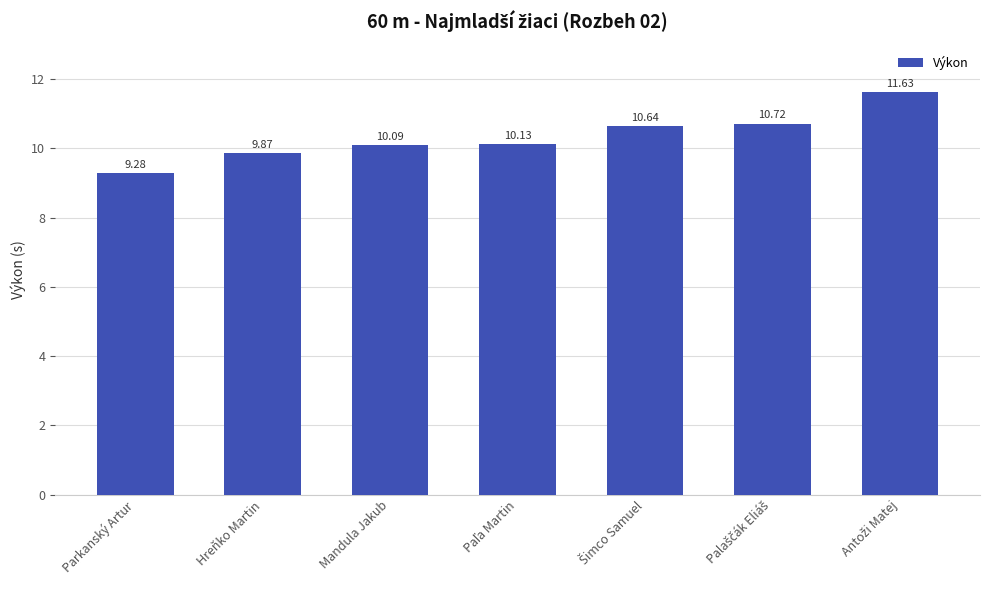

How many distinct data groups are displayed?

1